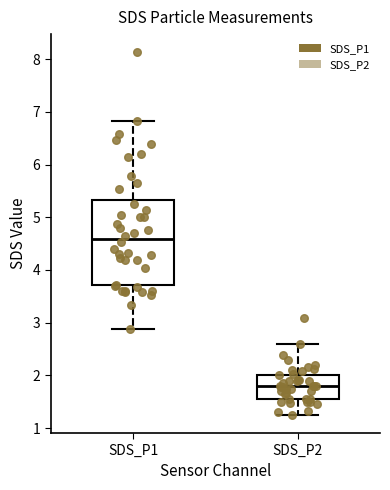

Which box's median line is the highest?

SDS_P1